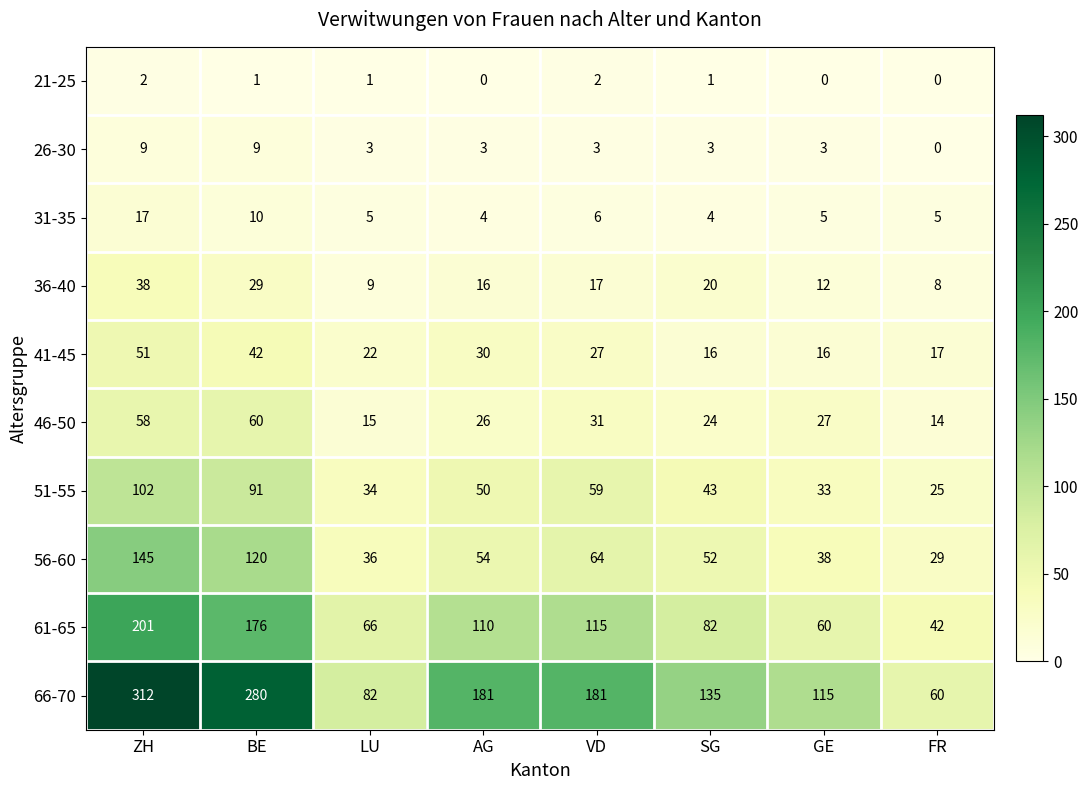

What is the sum of all 31-35 values?

56